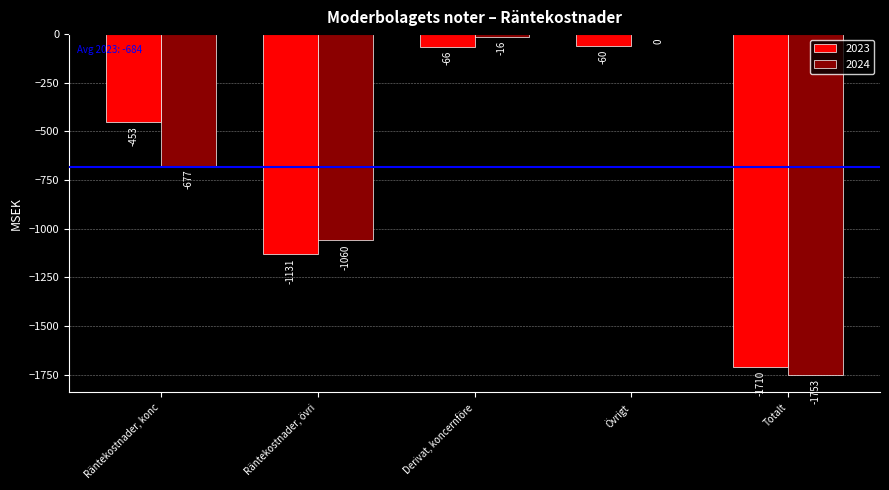

Which series changed the most between Räntekostnader, konc and Totalt?

2023